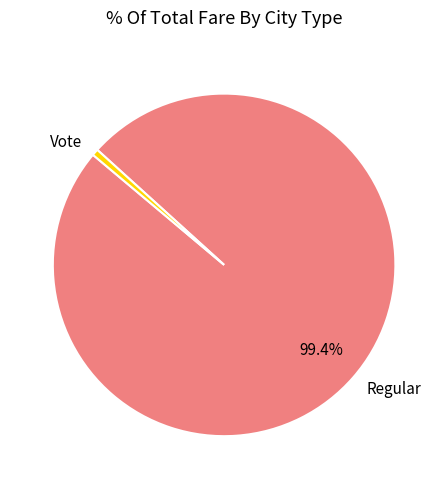

Which category accounts for the majority?

Regular